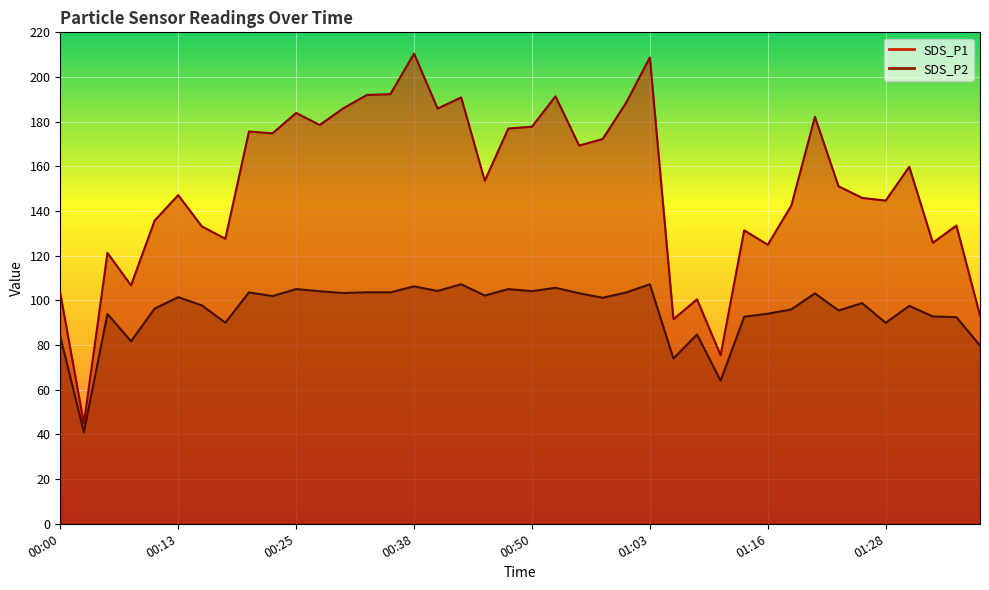

The value of SDS_P2 at 00:00 is 83.8. True or false?

True